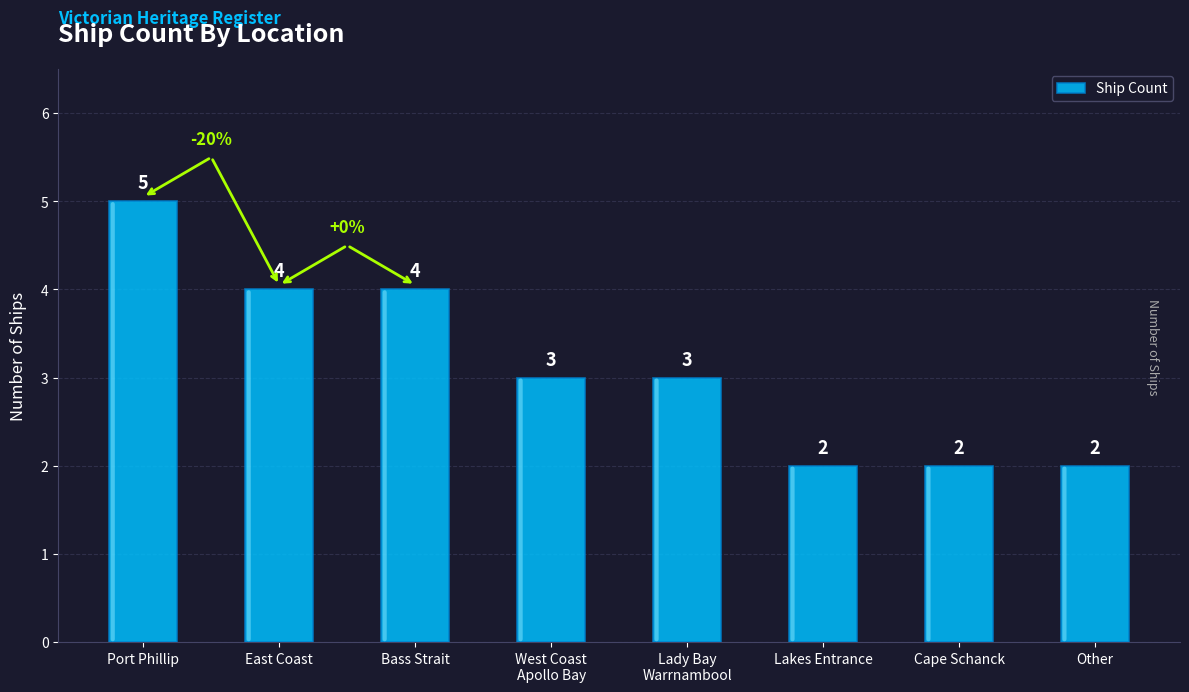

True or false: the data shows 2 at Cape Schanck.

True